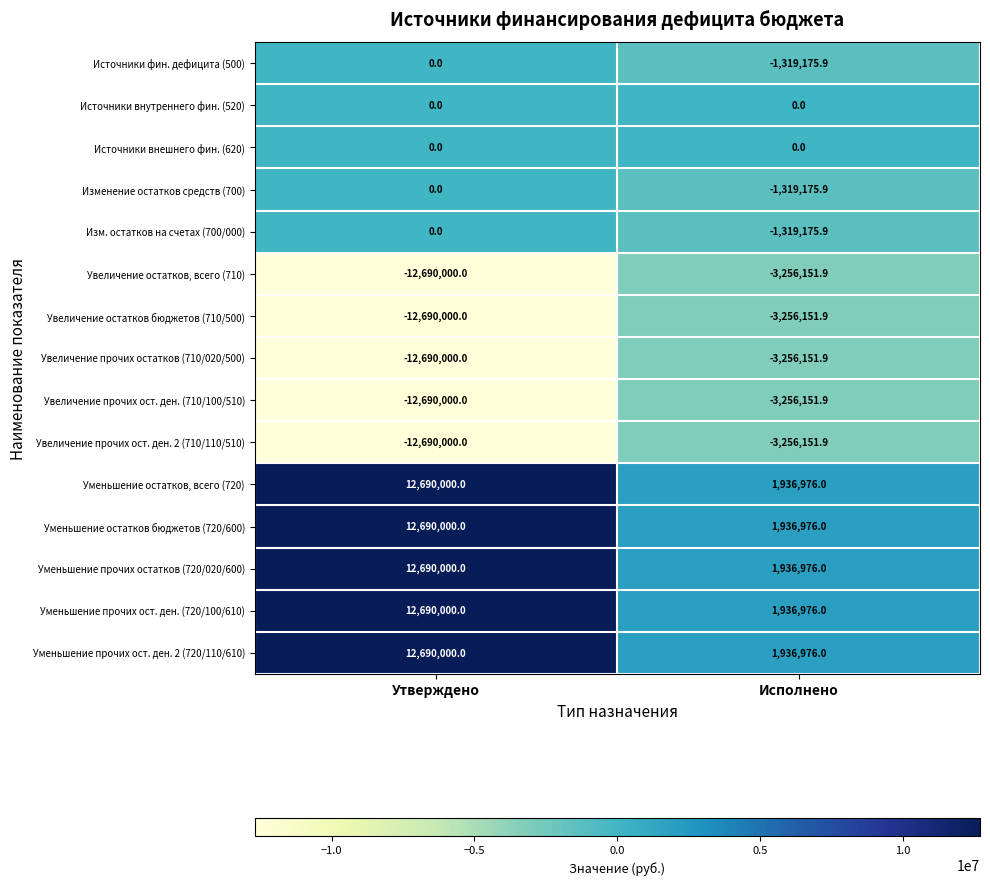

Reading left to right, transcribe all the data shown in this chart.

Источники фин. дефицита (500): Утверждено=0.0	Исполнено=-1319175.9
Источники внутреннего фин. (520): Утверждено=0.0	Исполнено=0.0
Источники внешнего фин. (620): Утверждено=0.0	Исполнено=0.0
Изменение остатков средств (700): Утверждено=0.0	Исполнено=-1319175.9
Изм. остатков на счетах (700/000): Утверждено=0.0	Исполнено=-1319175.9
Увеличение остатков, всего (710): Утверждено=-12690000.0	Исполнено=-3256151.9
Увеличение остатков бюджетов (710/500): Утверждено=-12690000.0	Исполнено=-3256151.9
Увеличение прочих остатков (710/020/500): Утверждено=-12690000.0	Исполнено=-3256151.9
Увеличение прочих ост. ден. (710/100/510): Утверждено=-12690000.0	Исполнено=-3256151.9
Увеличение прочих ост. ден. 2 (710/110/510): Утверждено=-12690000.0	Исполнено=-3256151.9
Уменьшение остатков, всего (720): Утверждено=12690000.0	Исполнено=1936976.0
Уменьшение остатков бюджетов (720/600): Утверждено=12690000.0	Исполнено=1936976.0
Уменьшение прочих остатков (720/020/600): Утверждено=12690000.0	Исполнено=1936976.0
Уменьшение прочих ост. ден. (720/100/610): Утверждено=12690000.0	Исполнено=1936976.0
Уменьшение прочих ост. ден. 2 (720/110/610): Утверждено=12690000.0	Исполнено=1936976.0